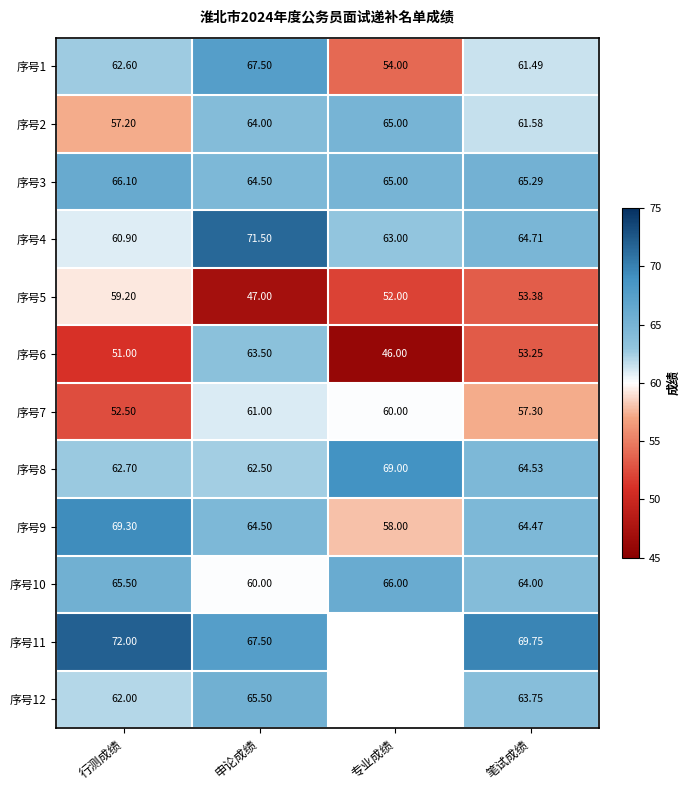

Is it true that 序号2 equals 57.2 at 行测成绩?

True